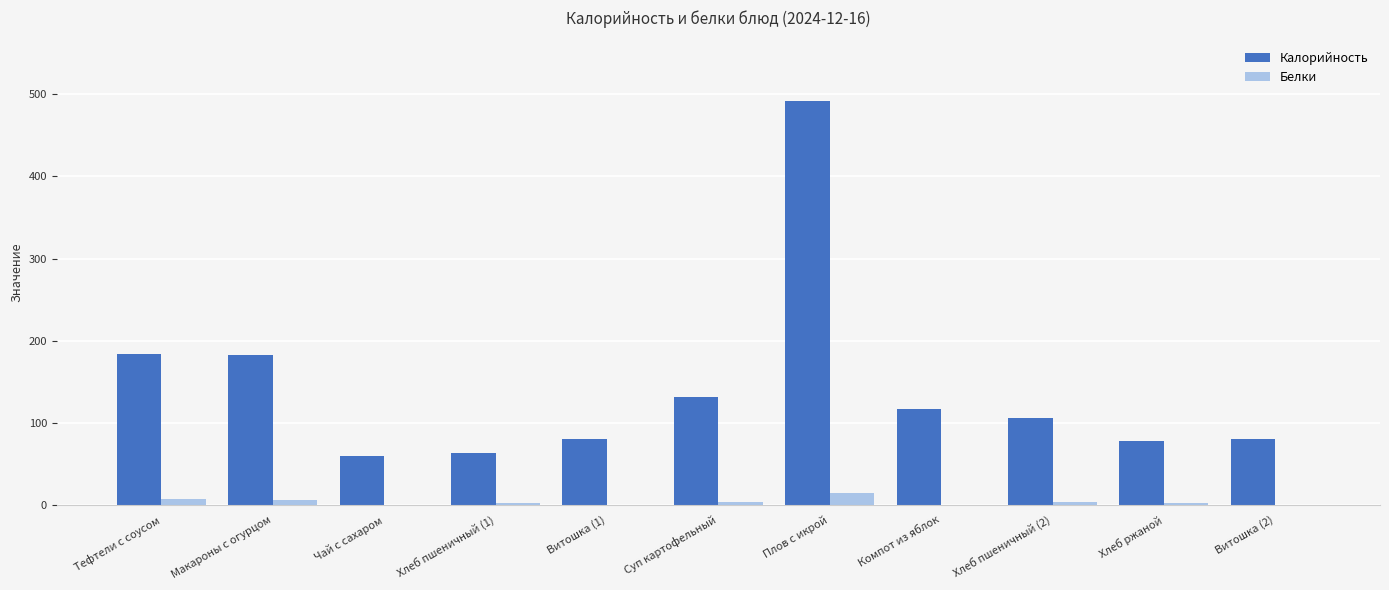

Which series has the largest total across all categories?

Калорийность